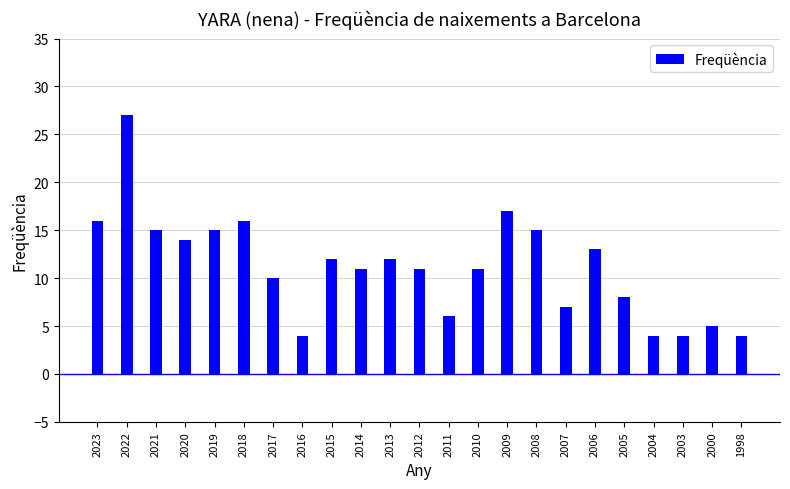

What is the value of the 9th bar from the left?

12